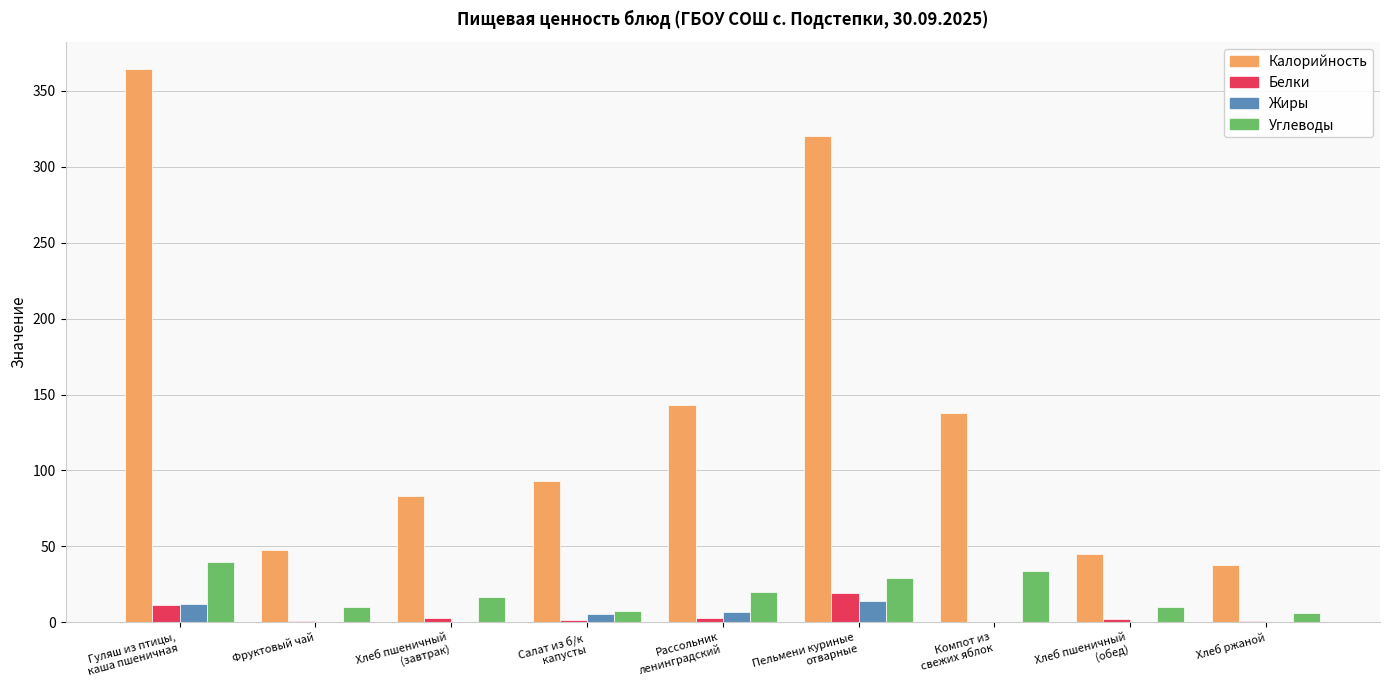

What is the approximate value of Белки at Салат из б/к
капусты?

1.3